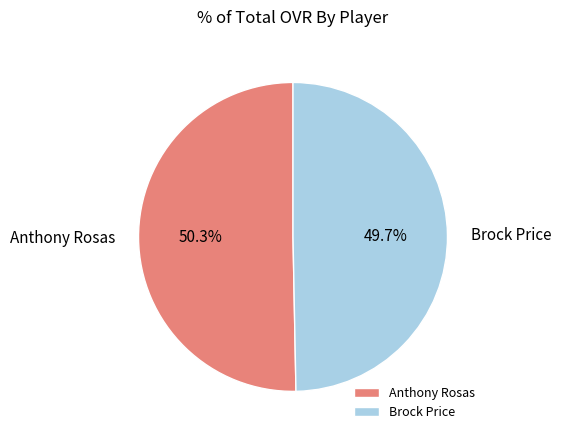

Rank the categories by value from highest to lowest.

Anthony Rosas, Brock Price